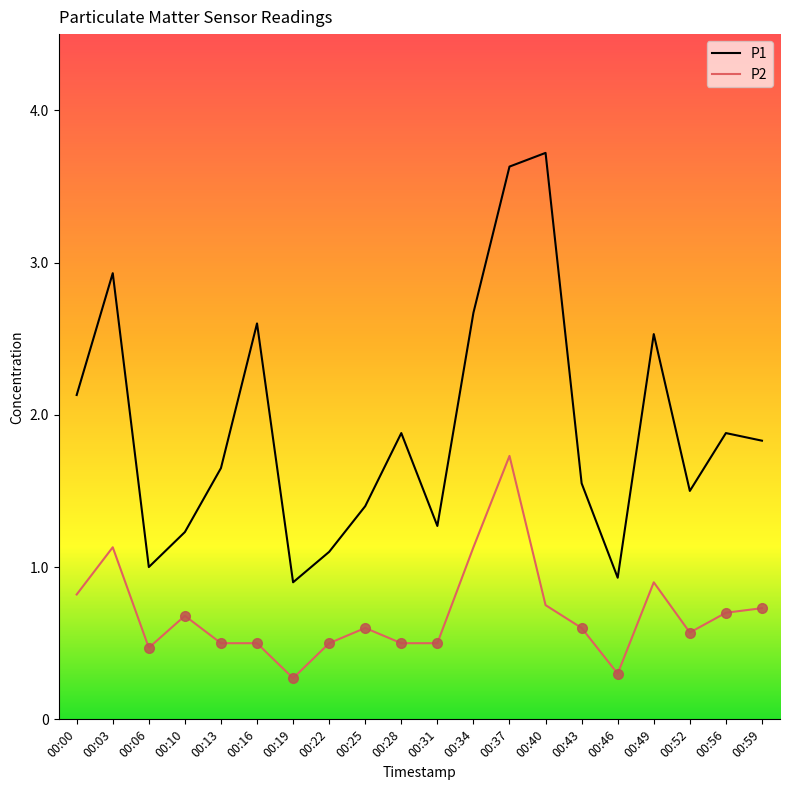

What is the average value of the P1 series?

1.9